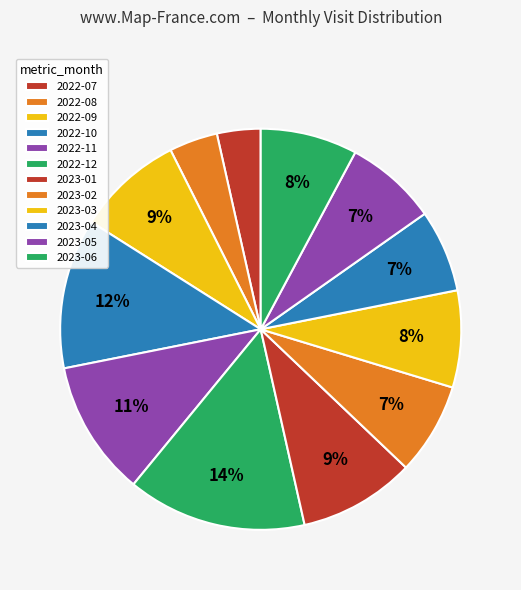

Between 2023-01 and 2023-06, which is larger?

2023-01